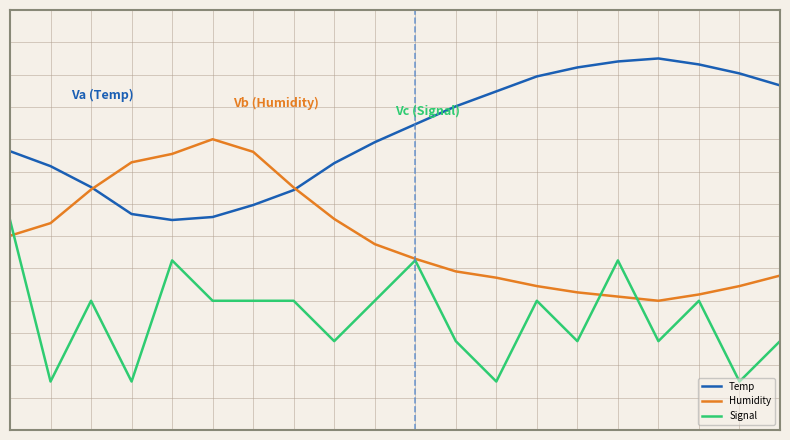

What are all the series names shown in the legend?

Temp, Humidity, Signal